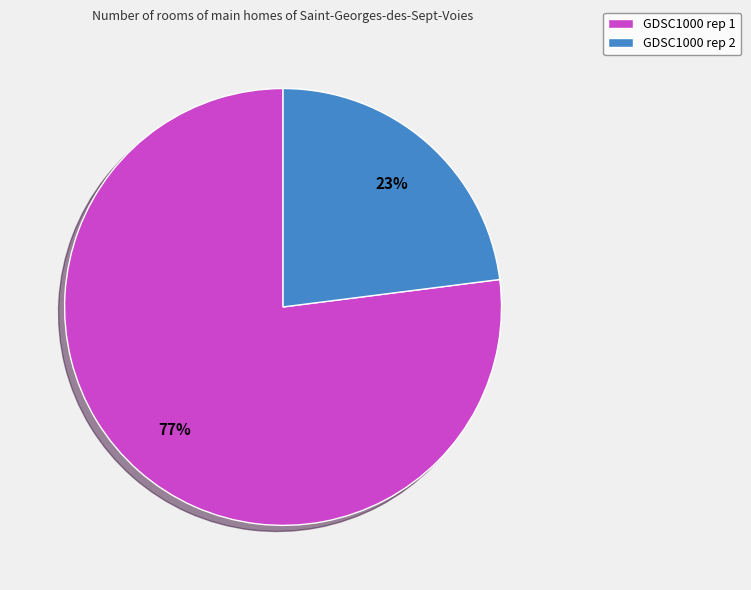

Which category accounts for the majority?

GDSC1000 rep 1